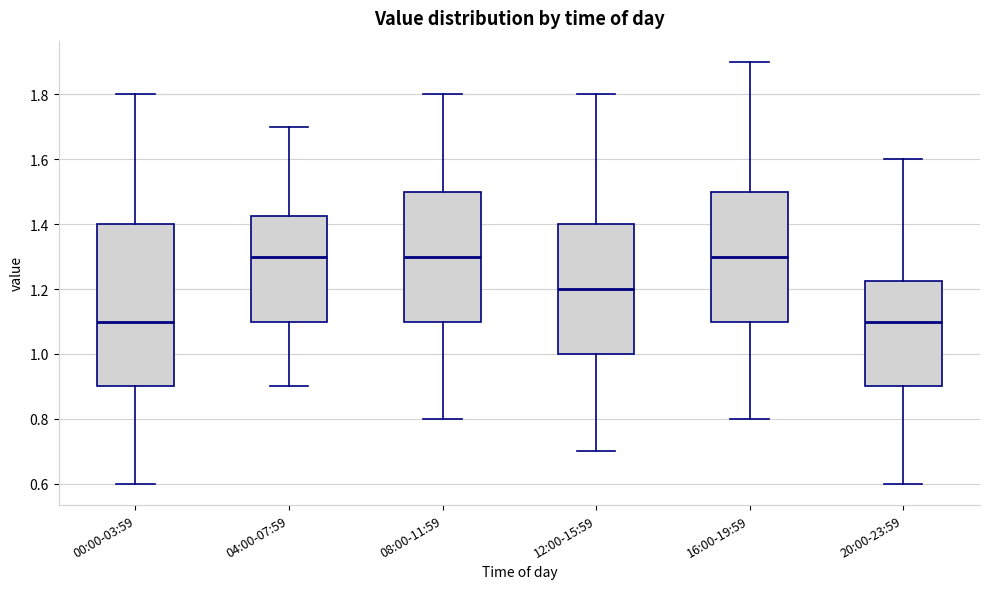

Comparing the boxes themselves (not the whiskers), which one is the tallest?

00:00-03:59